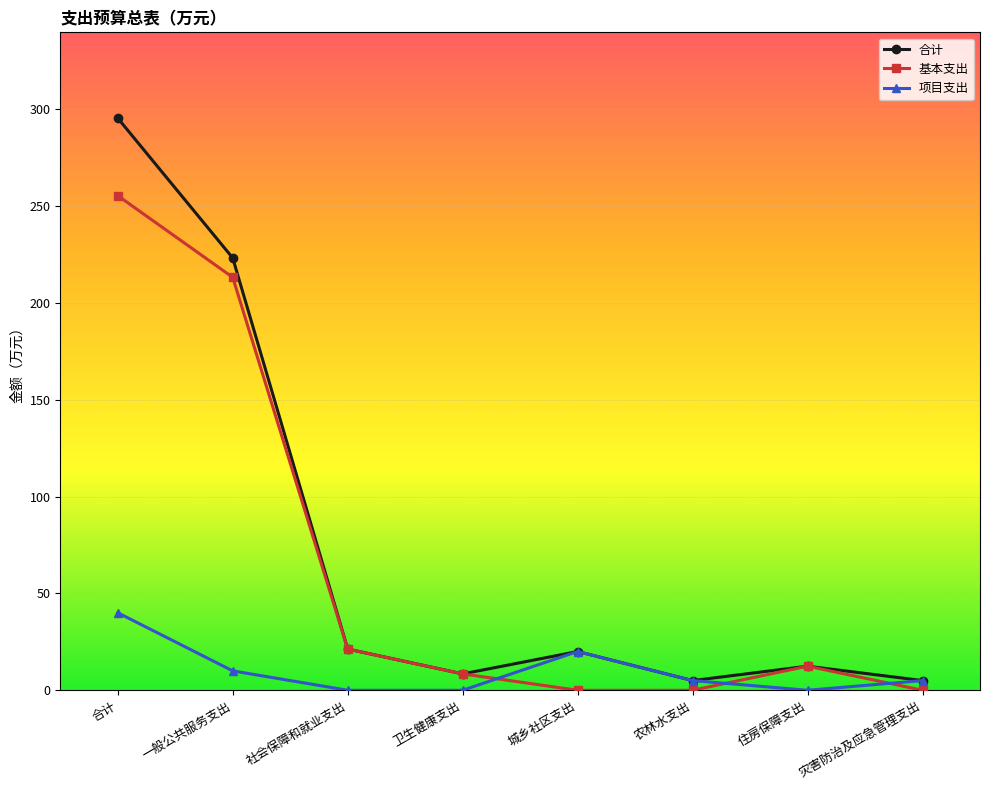

Where is 合计 nearest to the value 150?

一般公共服务支出